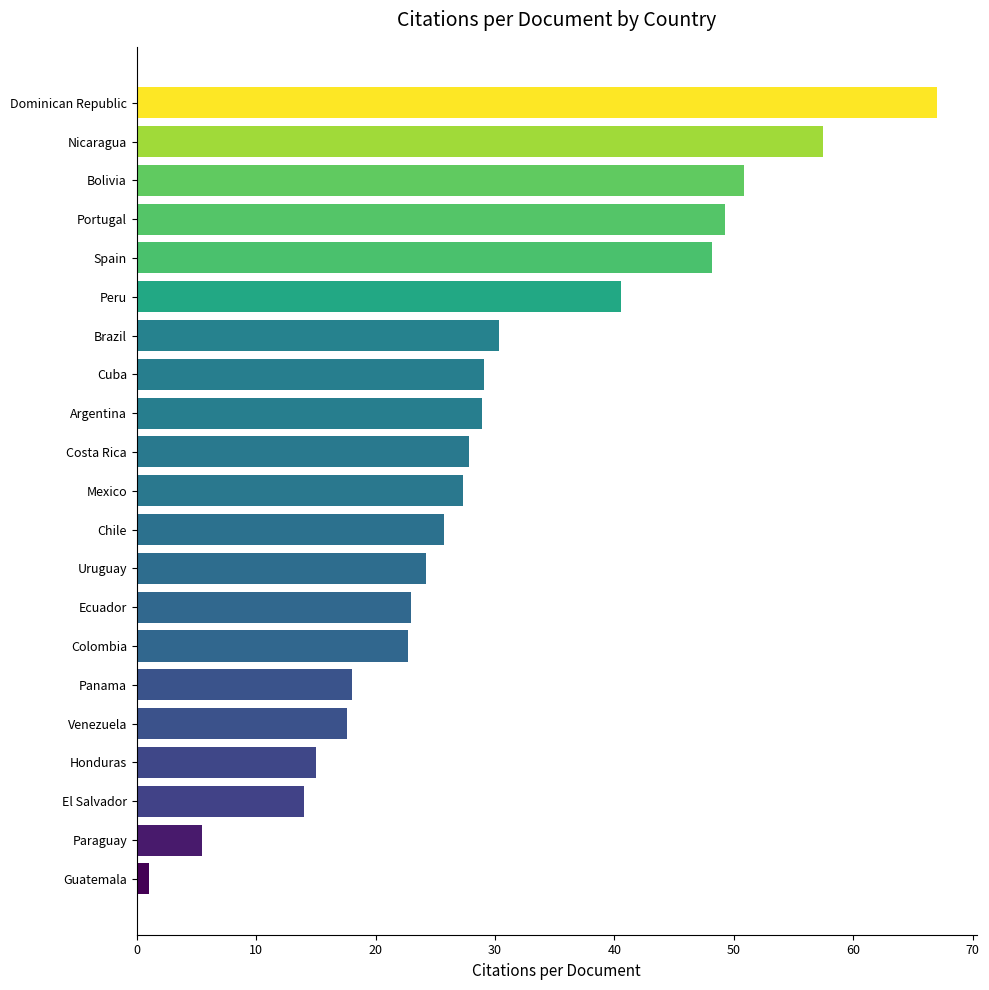

What is the change in value from Panama to Colombia?

+4.7